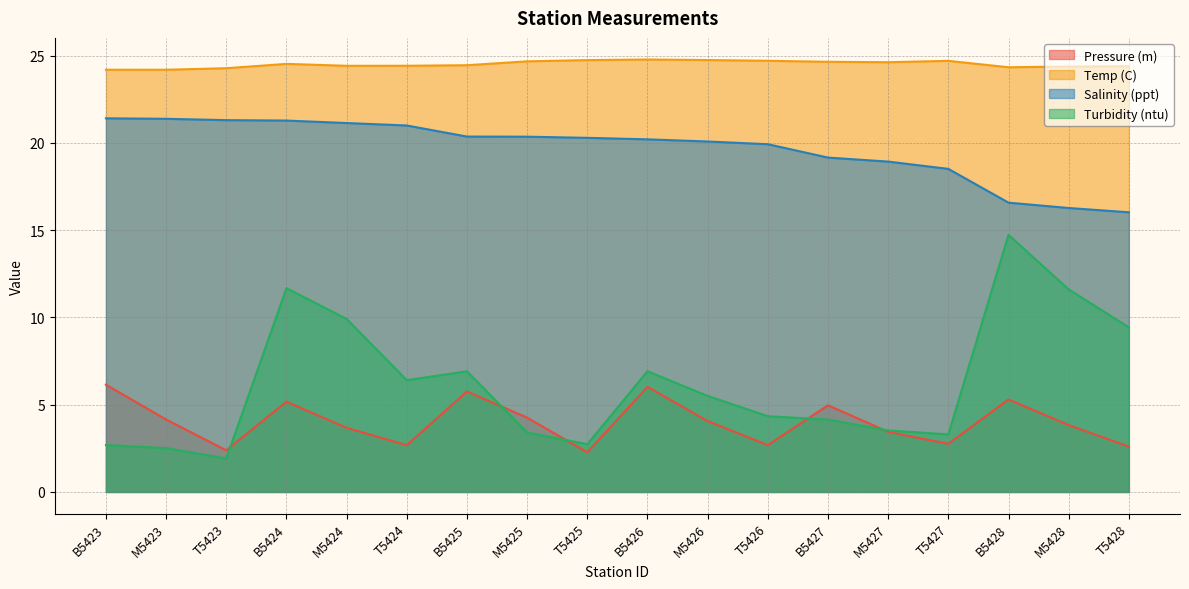

What is the minimum value for Salinity (ppt)?

16.0